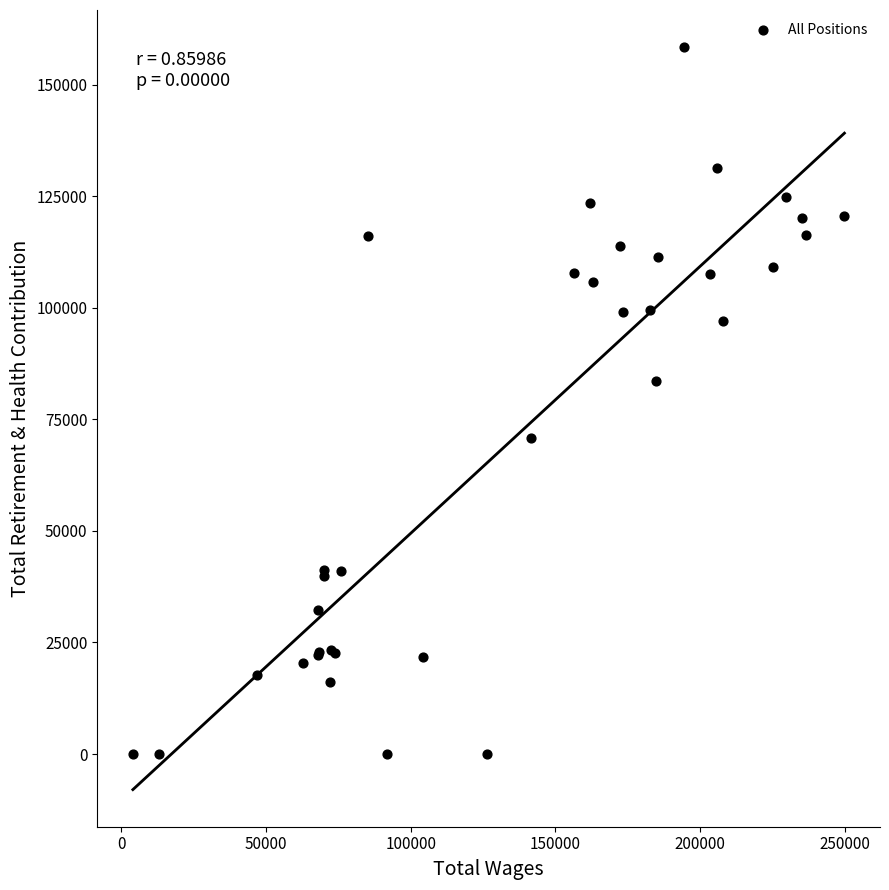

What Y value in the scatter plot is closest to 79199?

83560